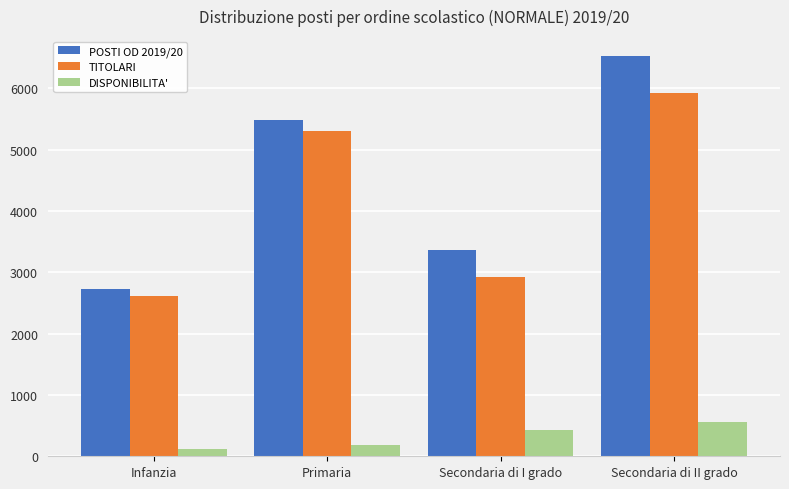

What position from the left is Infanzia?

1